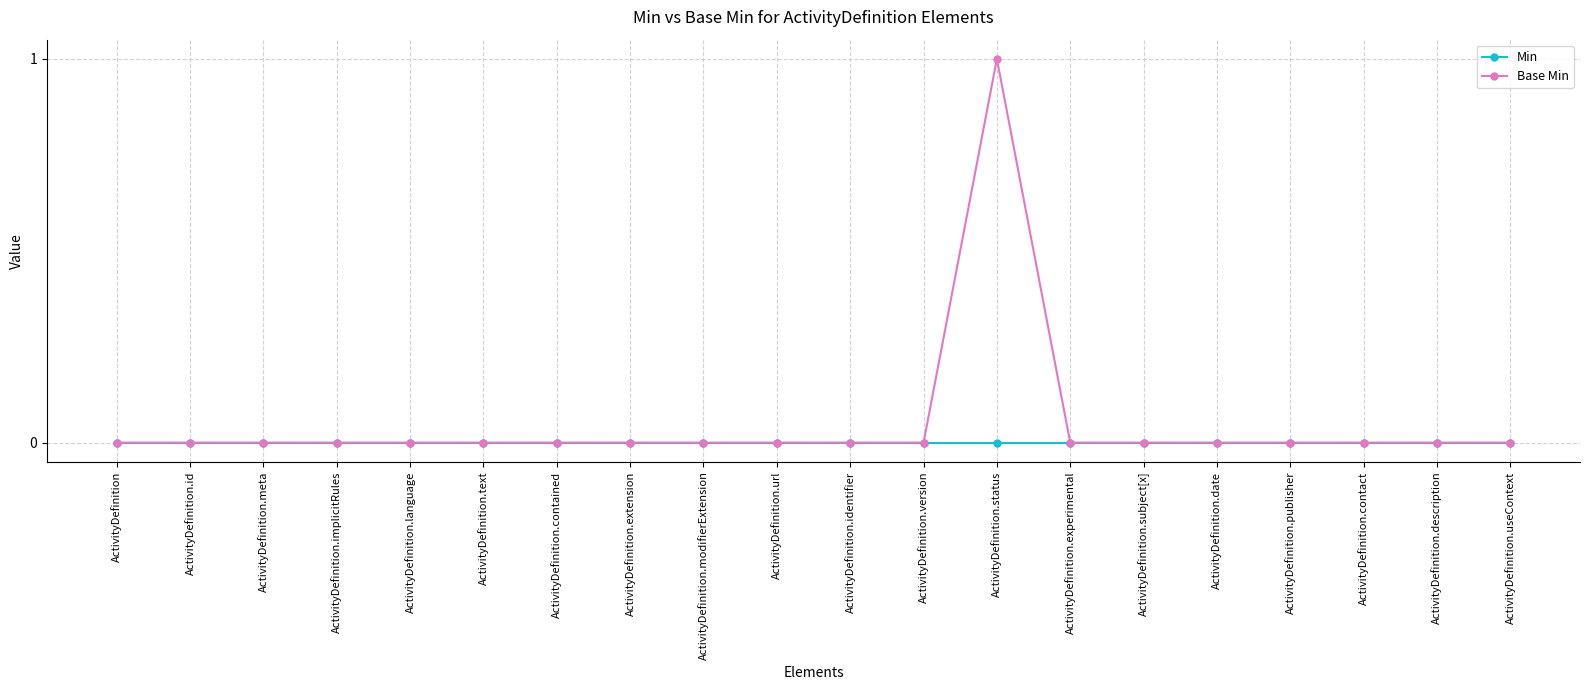

List the series in order of their peak value, lowest first.

Min, Base Min